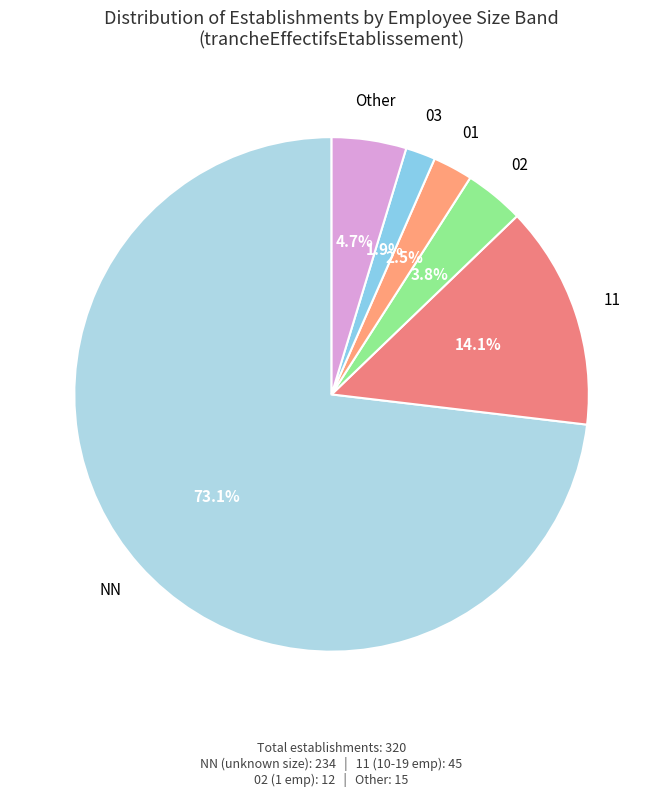

How many segments does this pie chart have?

6